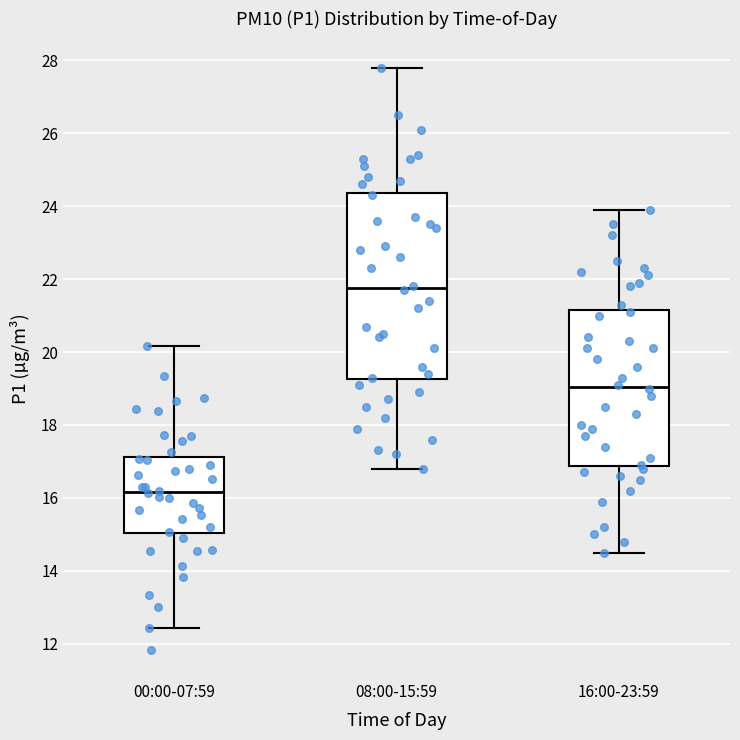

Where does the median line of the box for 00:00-07:59 sit on the y-axis? The values are not printed on the chart, so give them approximately, as read against the axis.

16.2